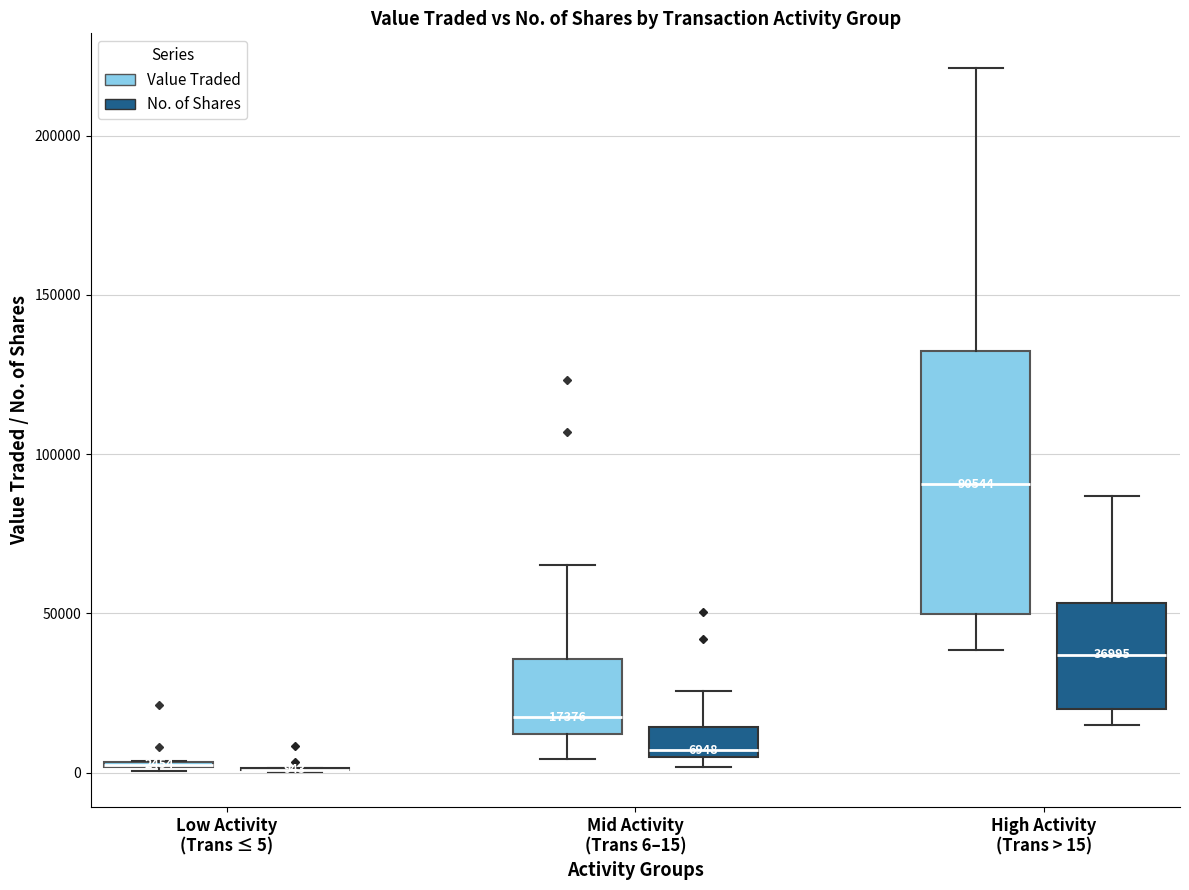

Comparing the boxes themselves (not the whiskers), which one is the tallest?

High Activity (Trans > 15) (Value Traded)